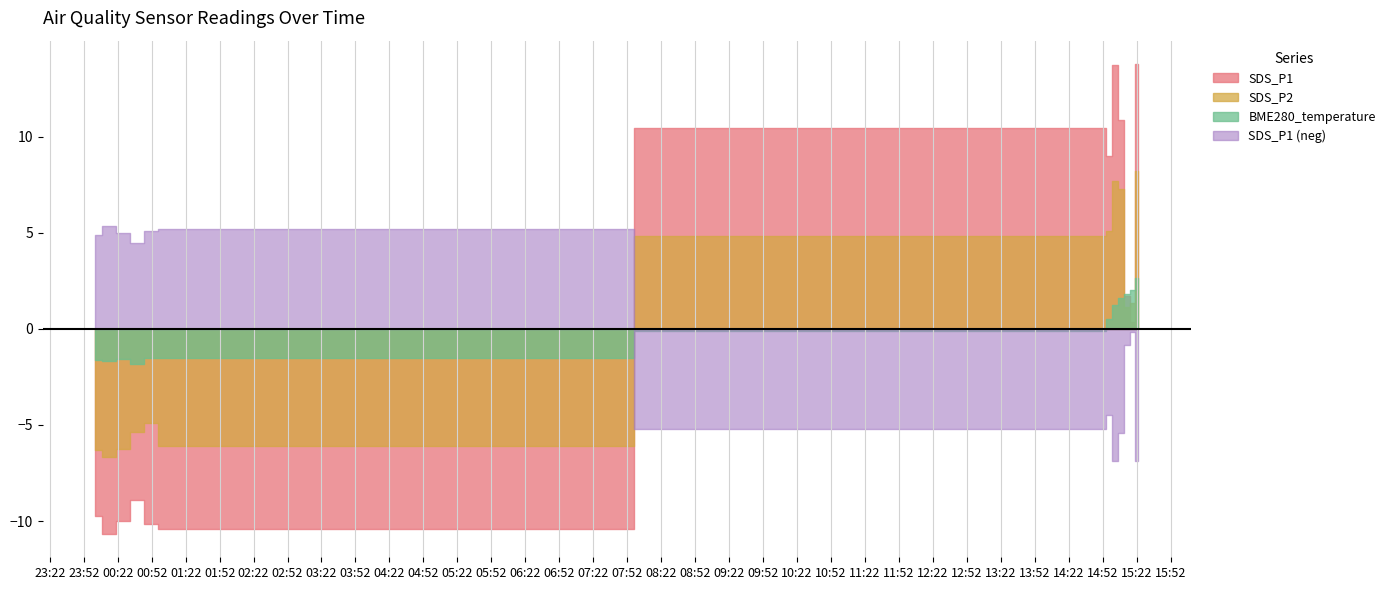

How many lines are shown in the chart?

4